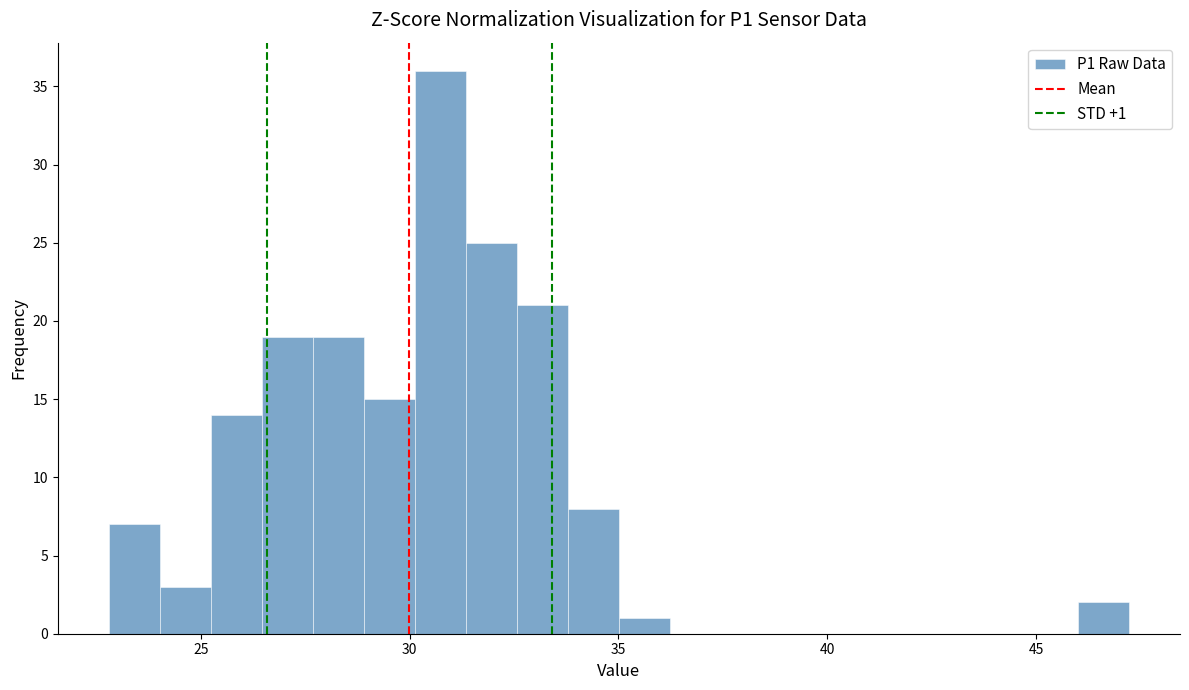

Around what value on the x-axis is the tallest bar? Give the approximate position of its centre, as read against the axis.

30.5